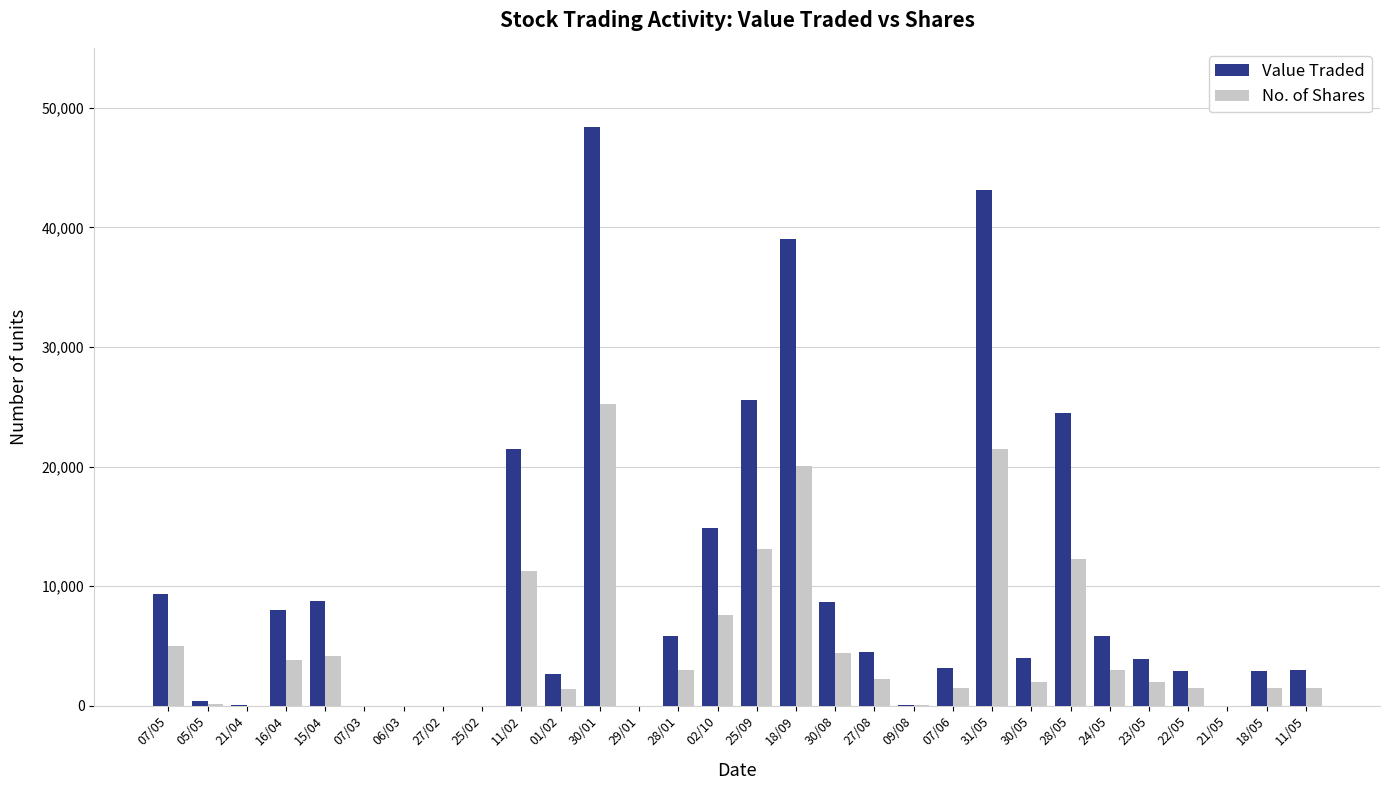

Is the value of No. of Shares at 22/05 greater than the value of Value Traded at 01/02?

No